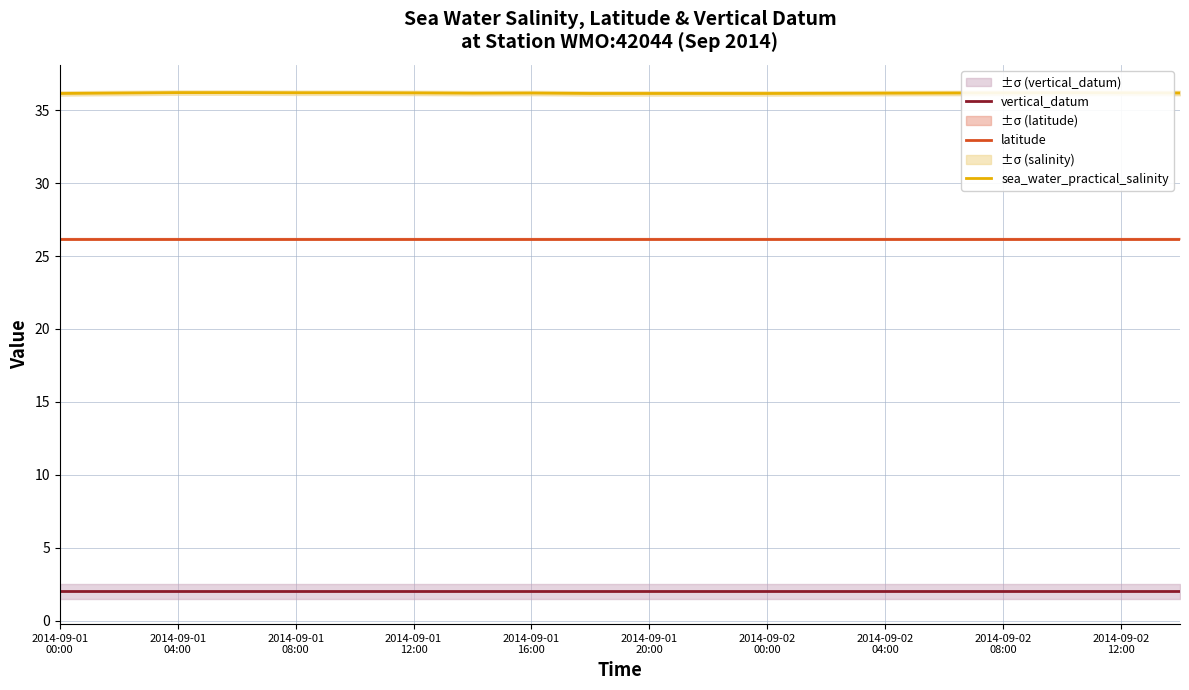

The sea_water_practical_salinity series shows 36.2 at 2014-09-01
08:00. True or false?

True